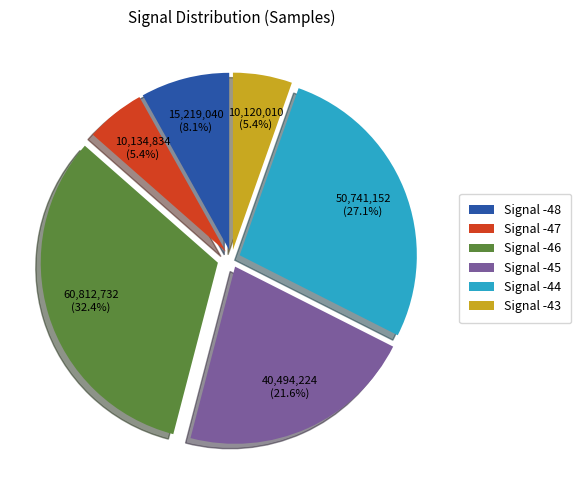

Does any single category account for the majority?

No